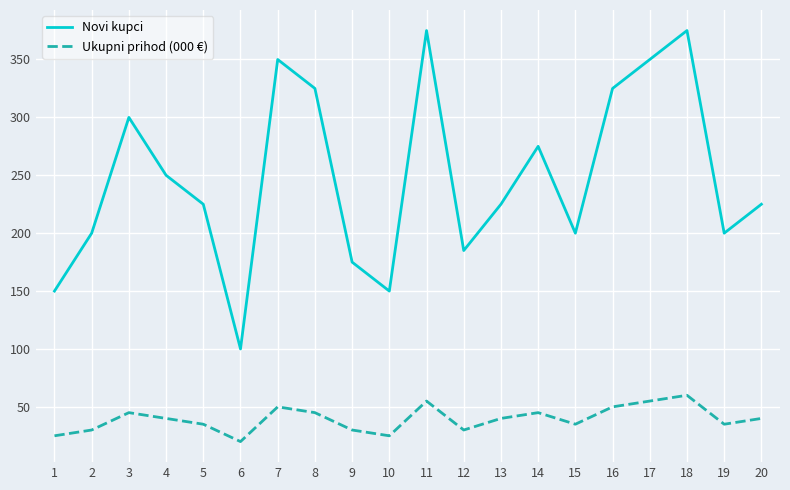

What is the total value across all series at 15?

235